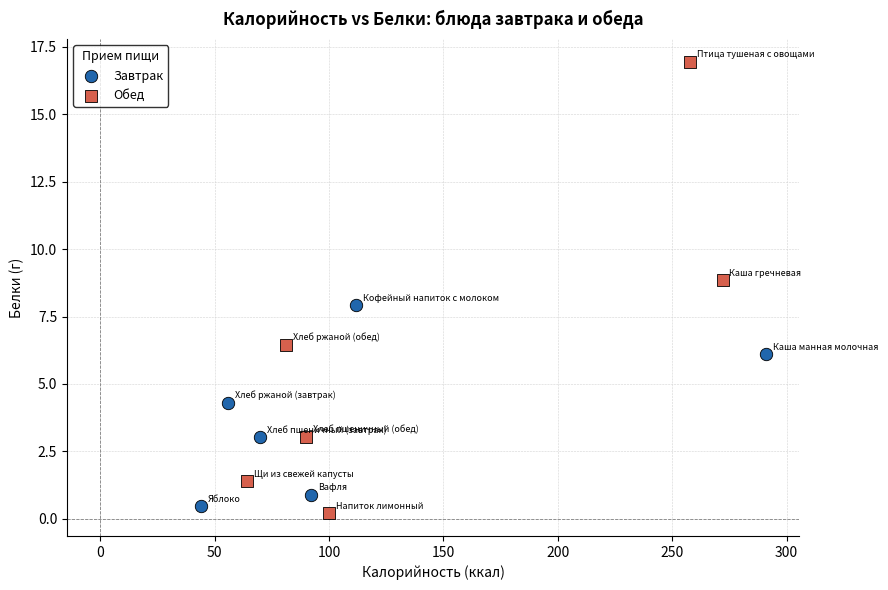

Which series reaches the maximum Y coordinate?

Обед